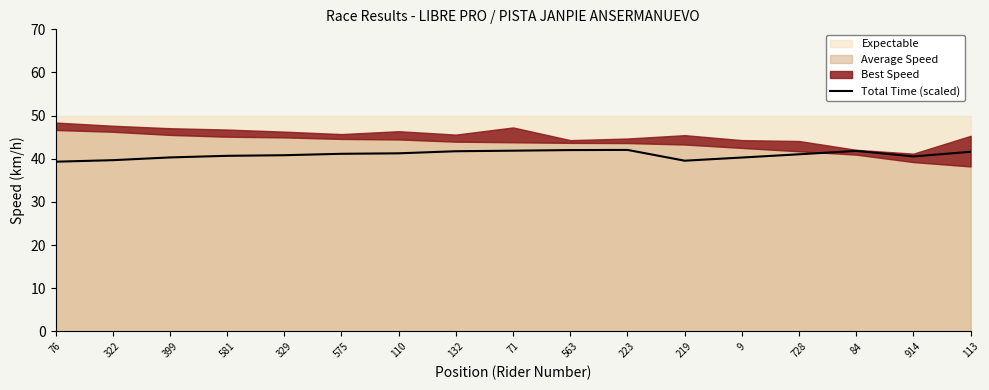

Does the chart display data point markers on the line(s)?

No